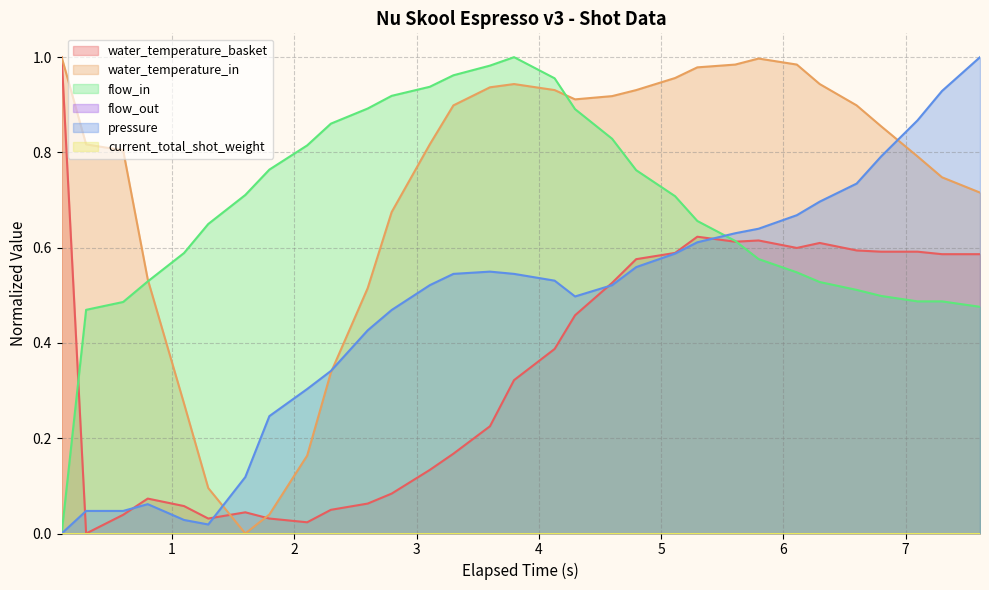

Does the chart display data point markers on the line(s)?

No